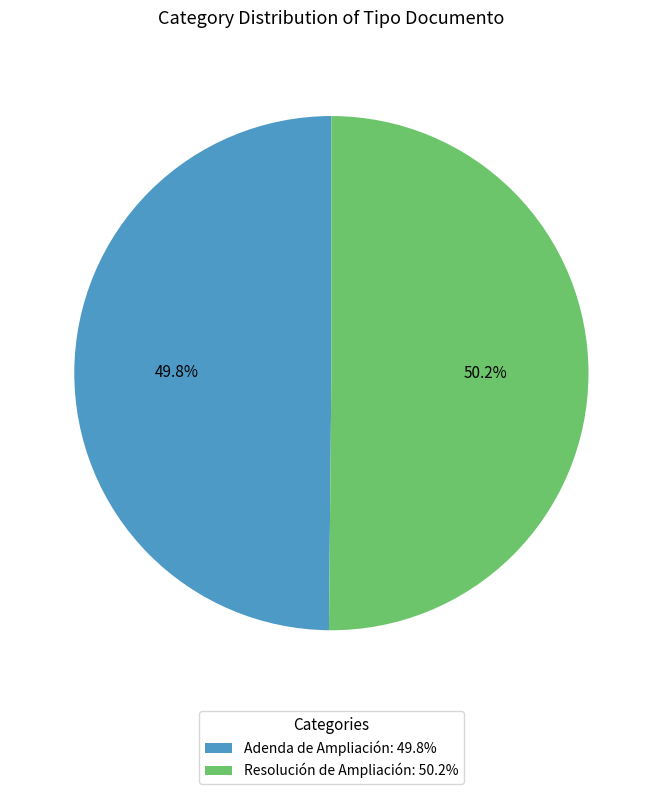

To the nearest percent, what percentage of the pie is Adenda de Ampliación?

50%